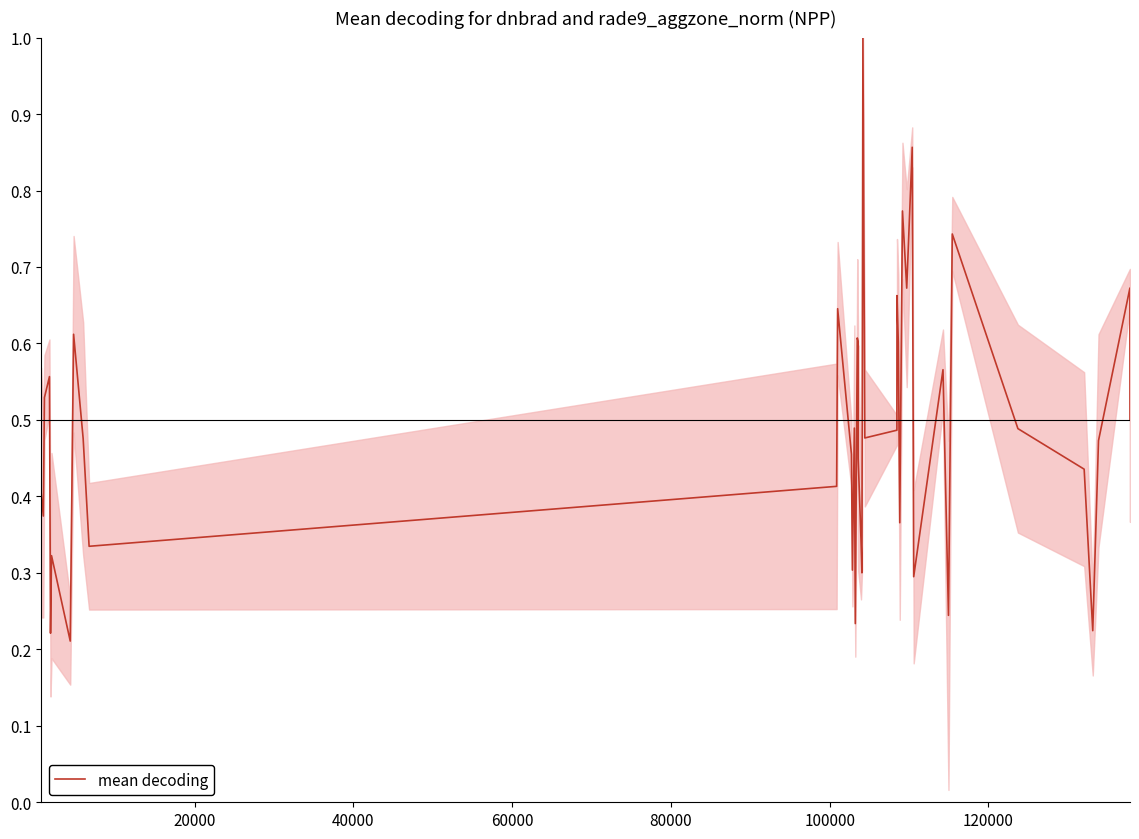

What is the maximum value shown in the chart?

1.0